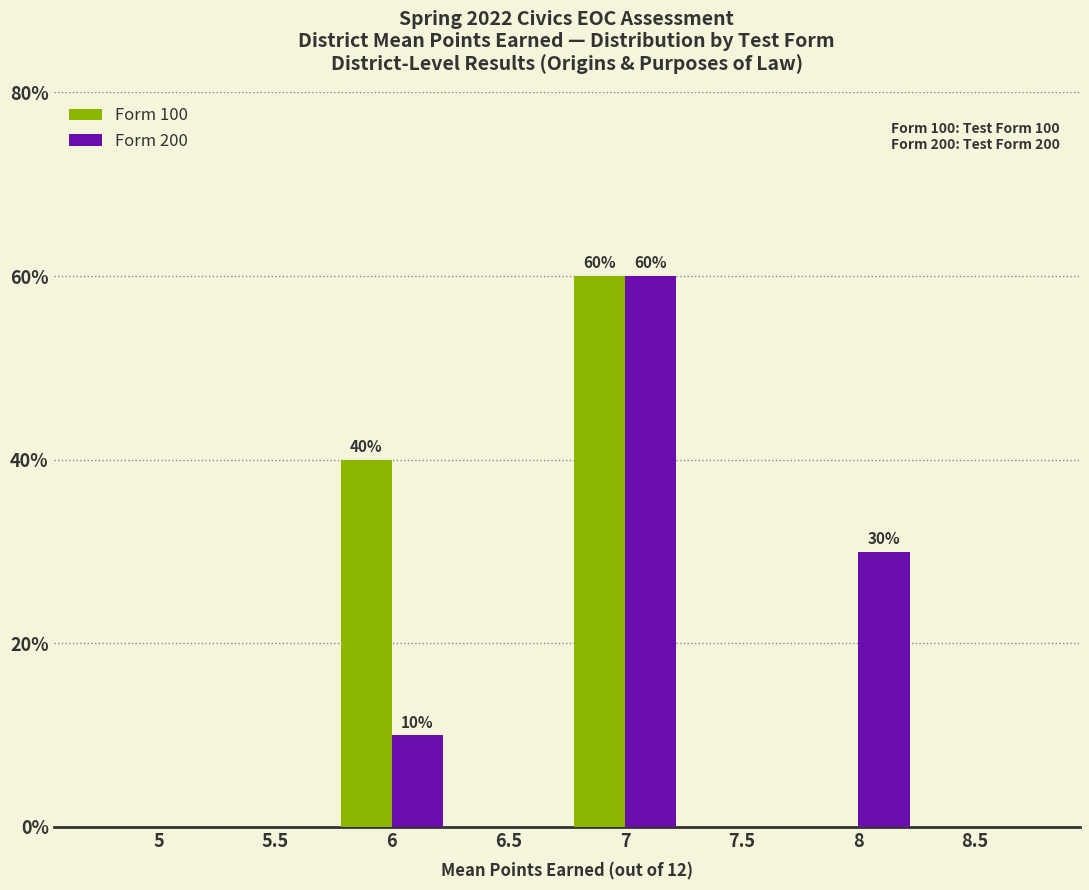

Reading left to right, extract all data points from this chart.

Form 100: 5=0	5.5=0	6=40	6.5=0	7=60	7.5=0	8=0	8.5=0
Form 200: 5=0	5.5=0	6=10	6.5=0	7=60	7.5=0	8=30	8.5=0